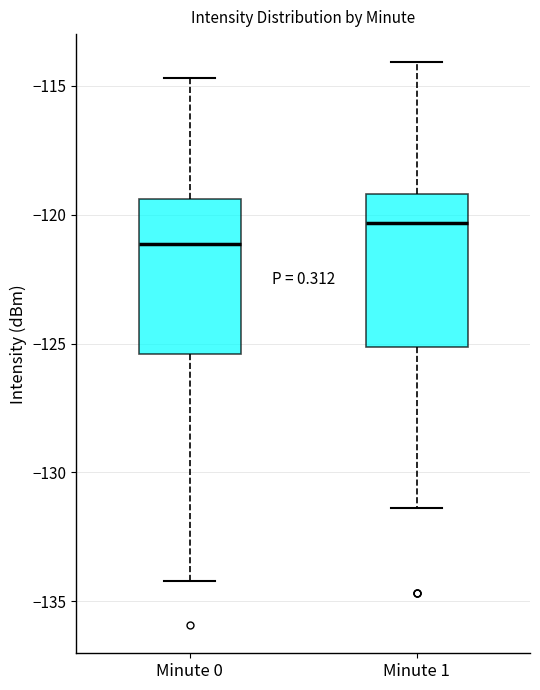

Which box's median line is the lowest?

Minute 0